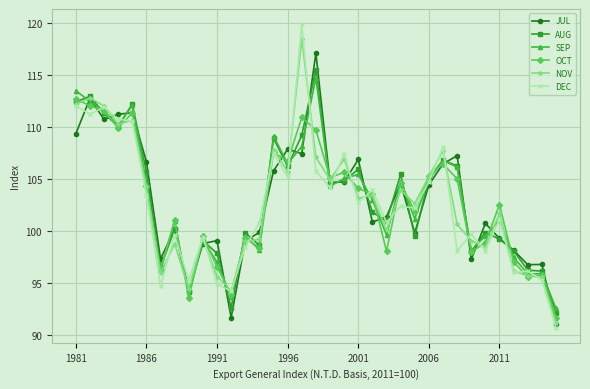

Which series has the largest range (max minus min)?

DEC